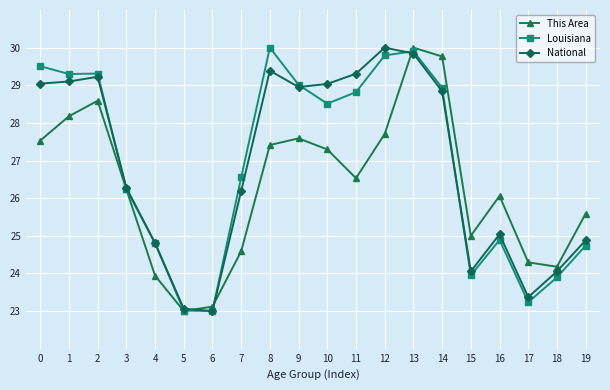

How many data points in Louisiana are less than 28?

10